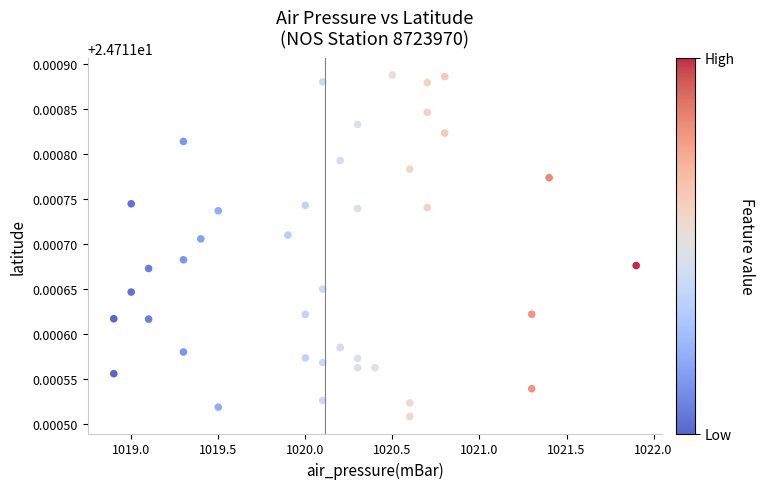

What is the range of X values (max minus min)?

3.0